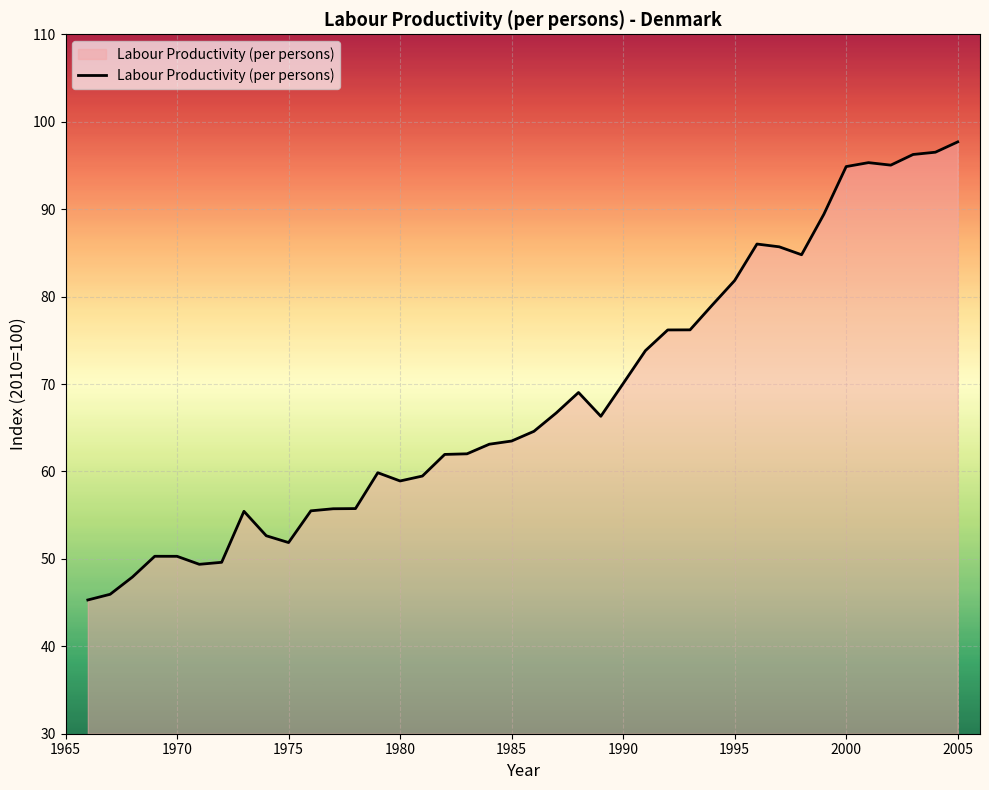

What is the minimum value shown in the chart?

45.3